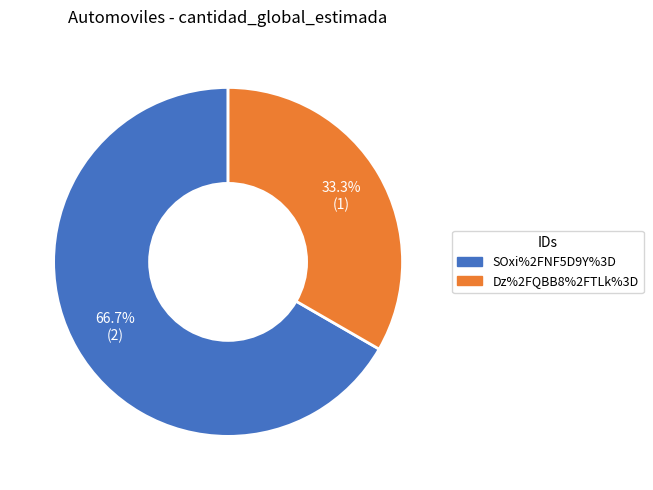

Between SOxi%2FNF5D9Y%3D and Dz%2FQBB8%2FTLk%3D, which is larger?

SOxi%2FNF5D9Y%3D